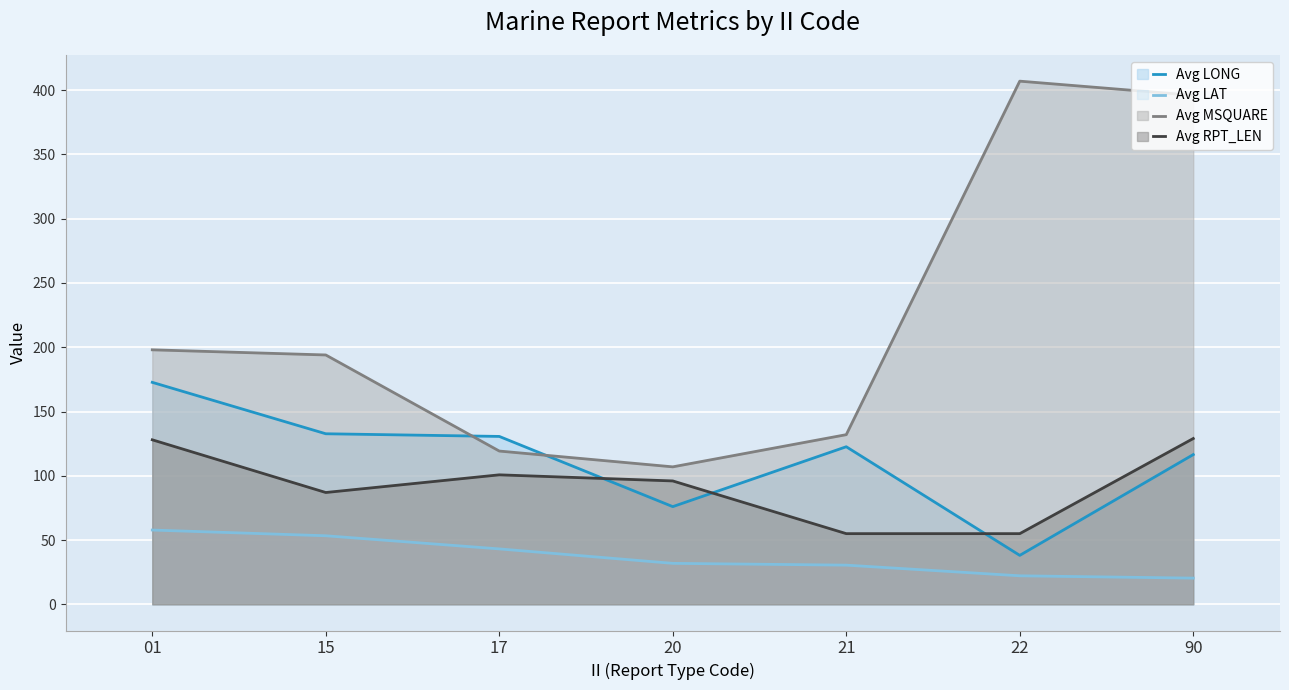

Reading right to left, list all the values displayed in this chart.

Avg LONG (line): 90=116.5	22=38.1	21=122.6	20=76.0	17=130.6	15=132.7	01=172.7
Avg LAT (line): 90=20.4	22=22.2	21=30.5	20=31.9	17=43.1	15=53.4	01=57.8
Avg MSQUARE (line): 90=396.0	22=407.0	21=132.0	20=107.0	17=119.2	15=194.0	01=198.0
Avg RPT_LEN (line): 90=129.0	22=55.0	21=55.0	20=96.0	17=100.8	15=87.0	01=128.0